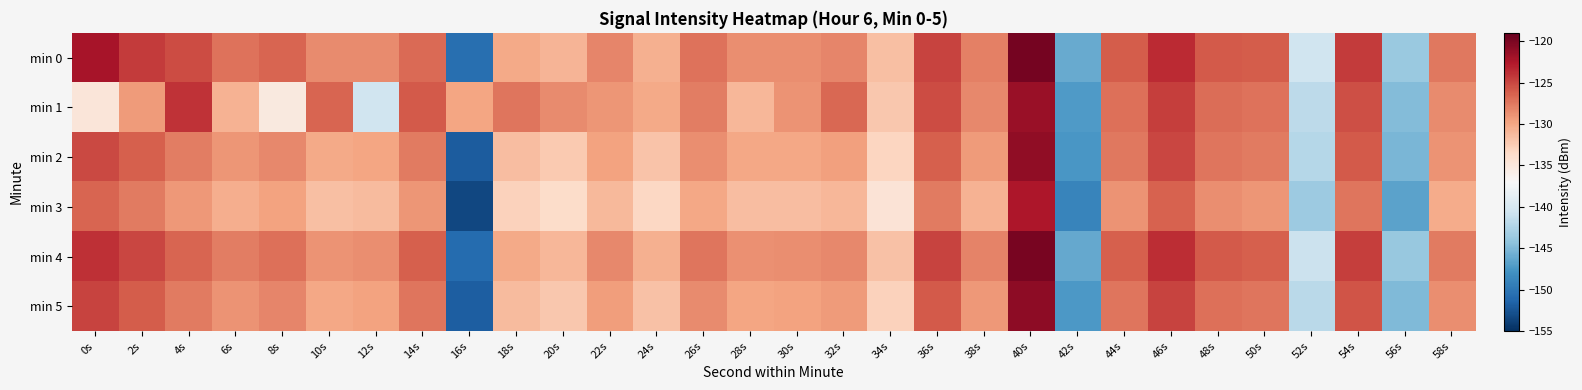

Which has a higher value, 42s or 12s?

12s